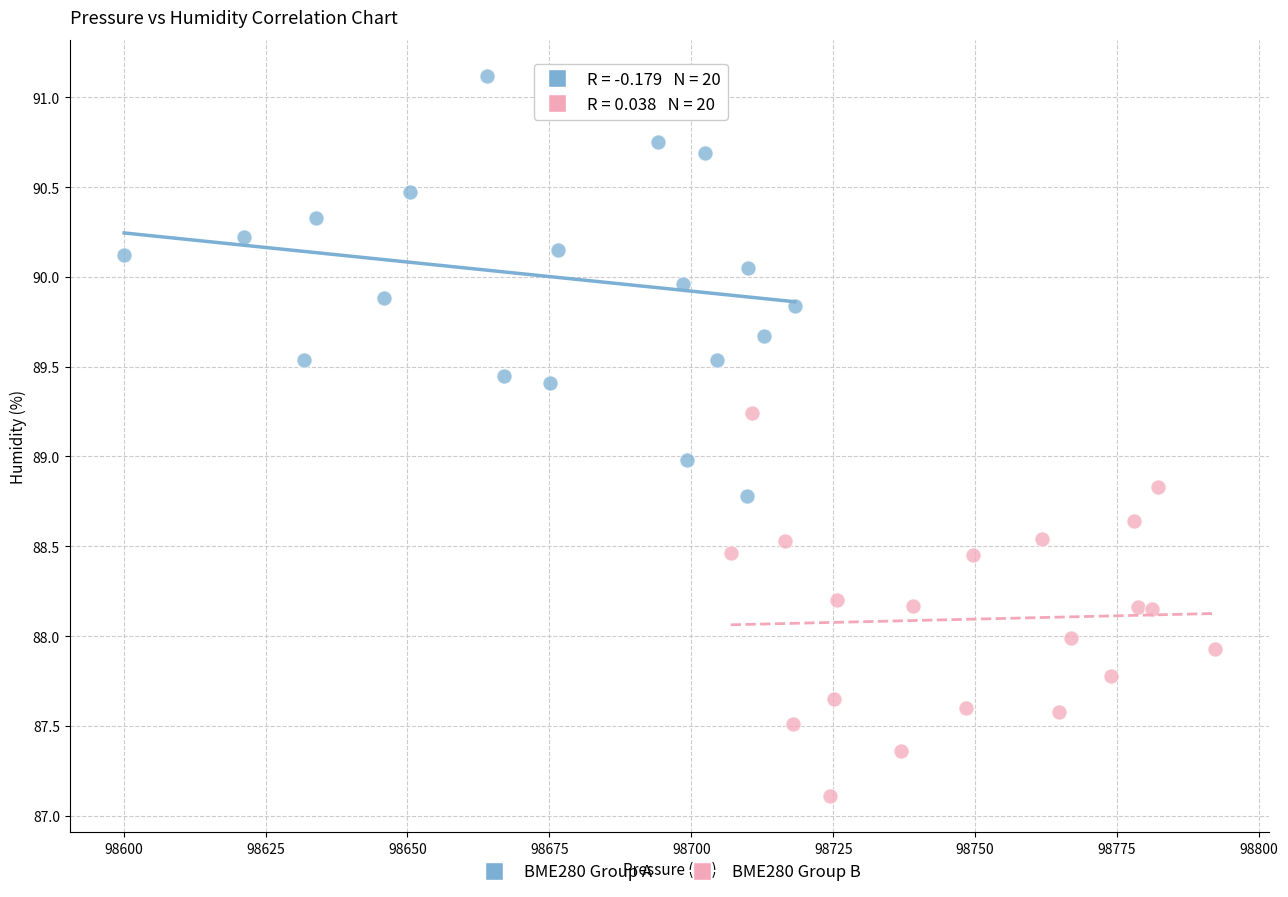

Which series contains the highest Y value?

BME280 Group A